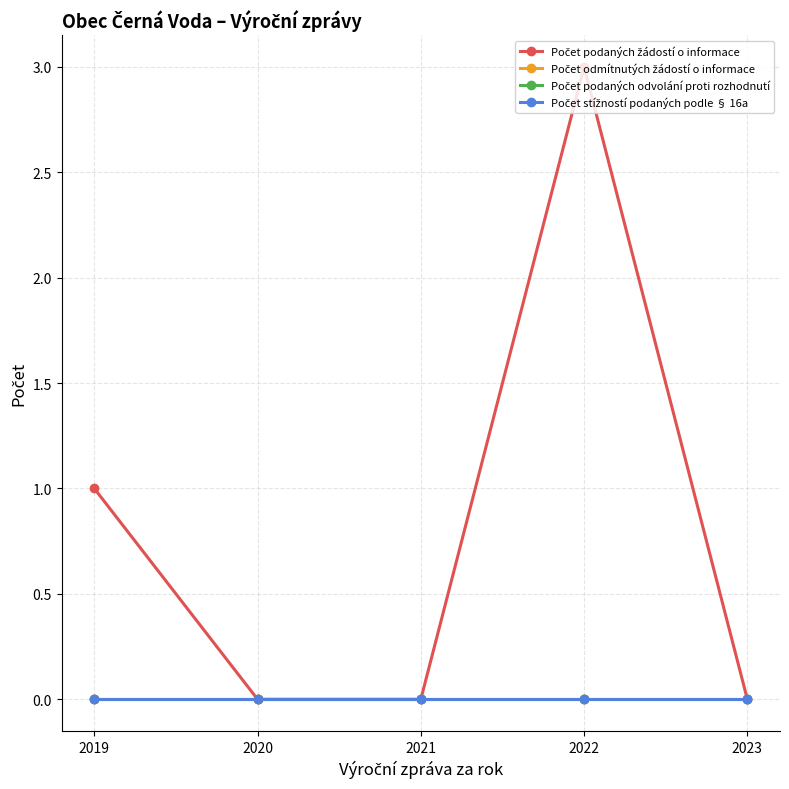

Is this an area chart (filled region under the line)?

No